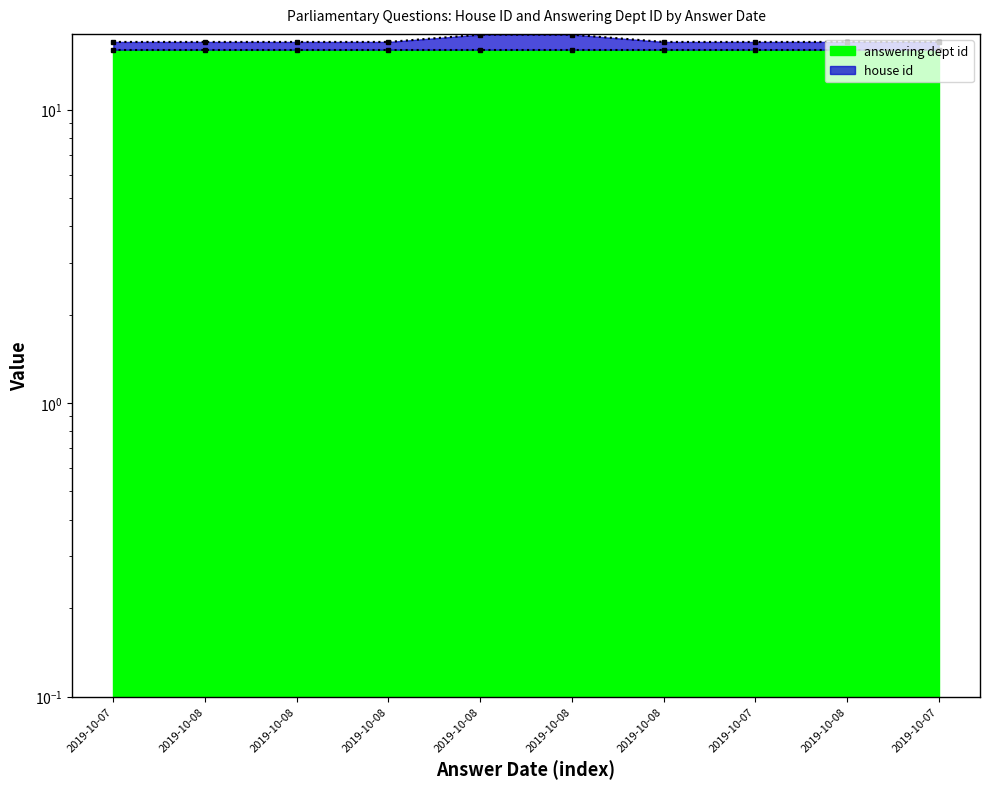

Is it true that the value at 2019-10-08 is 4?

False